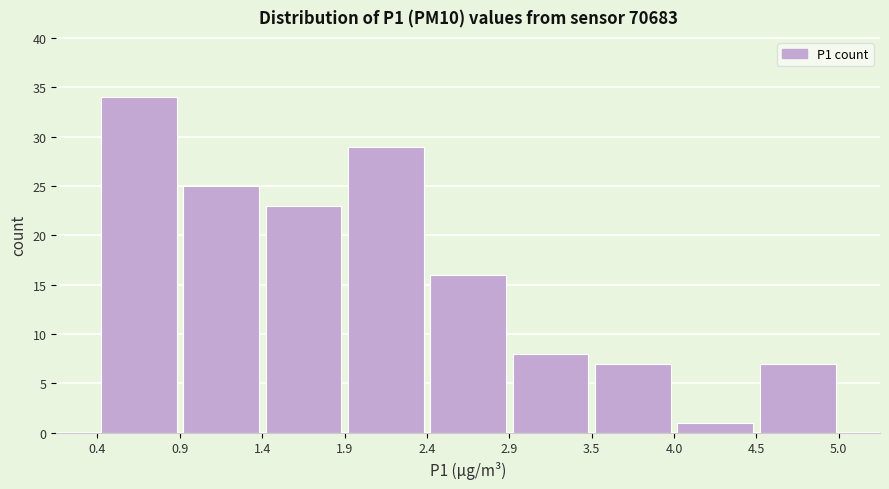

Which range on the x-axis has the tallest bar?

0.4 to 0.9